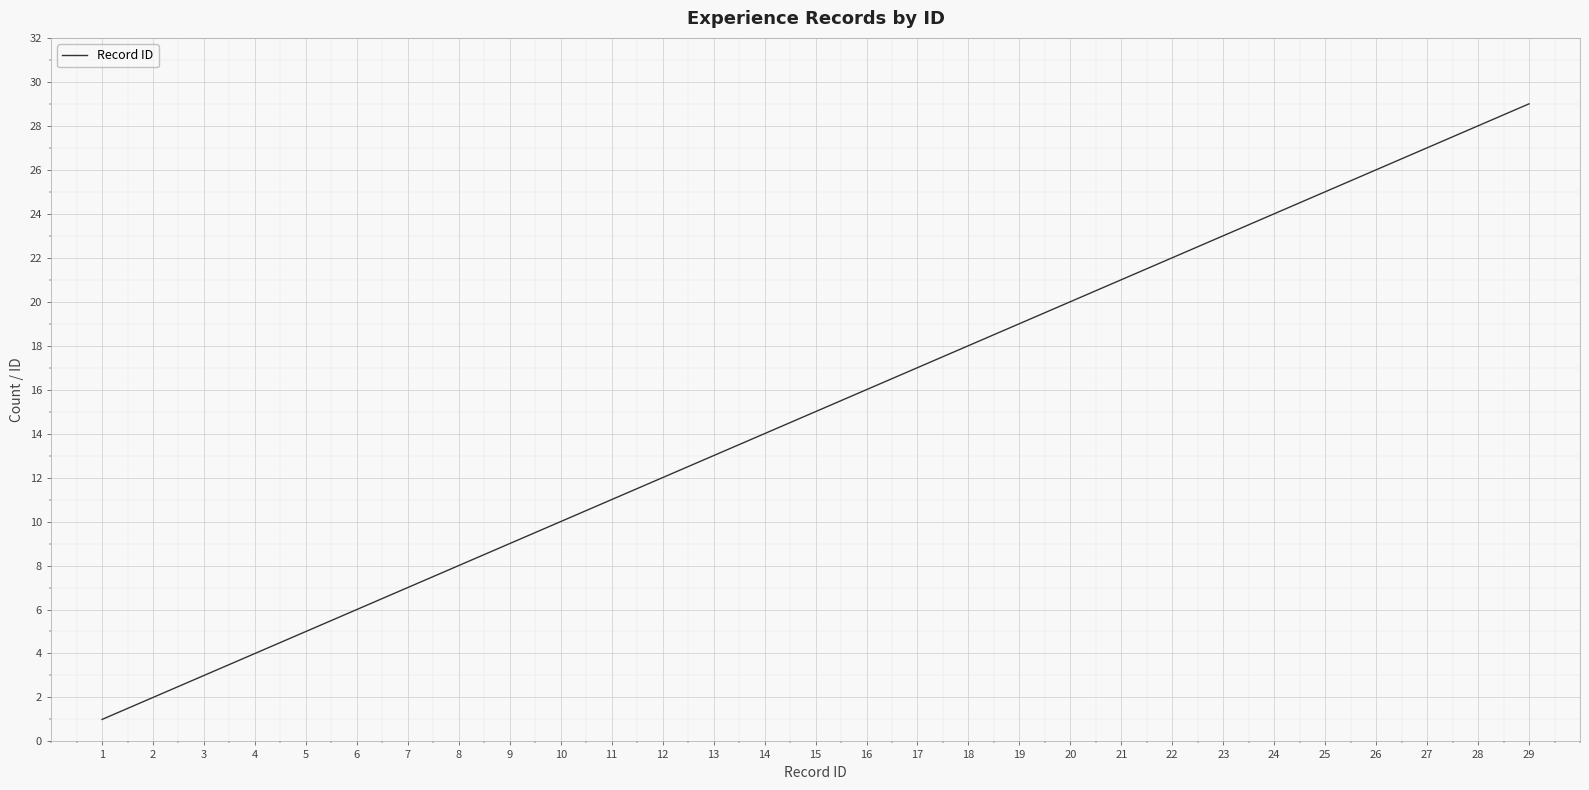

Is it true that the value at 29 is 29?

True